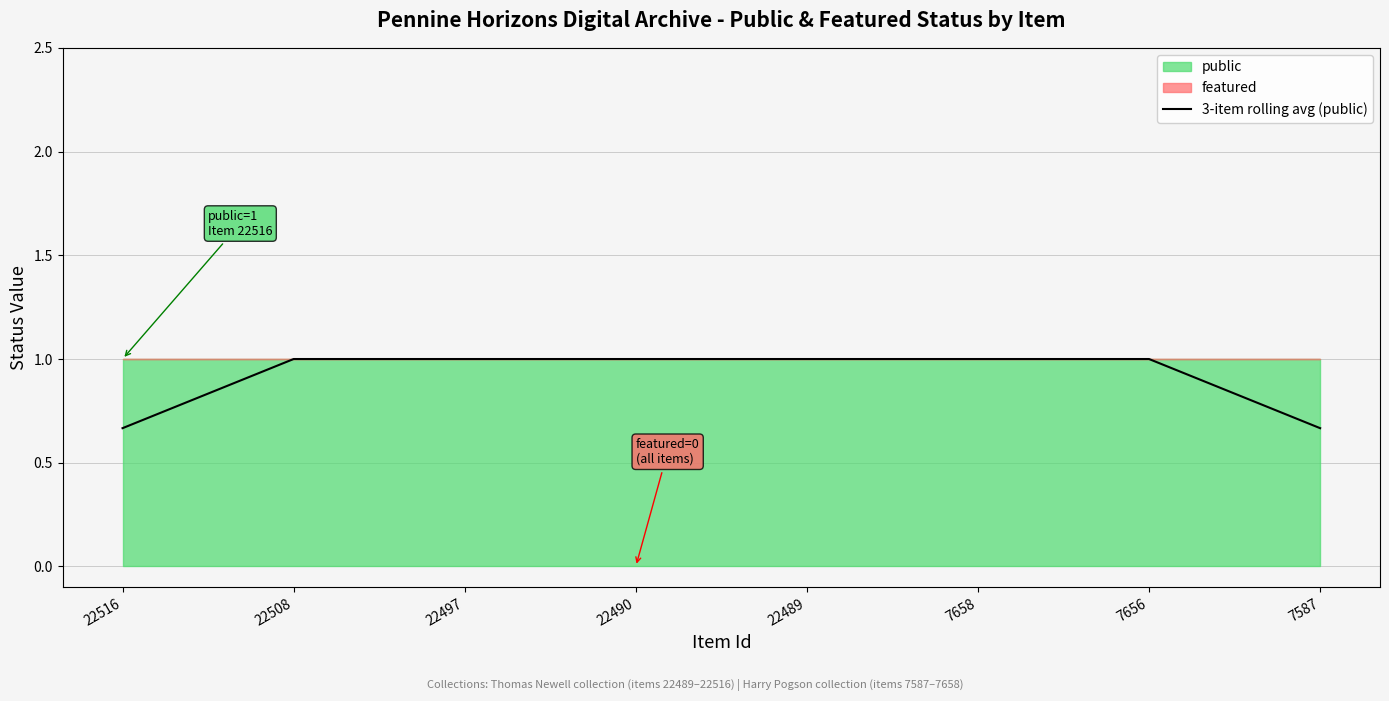

Reading left to right, what are all the values shown in this chart?

22516=0.7	22508=1.0	22497=1.0	22490=1.0	22489=1.0	7658=1.0	7656=1.0	7587=0.7